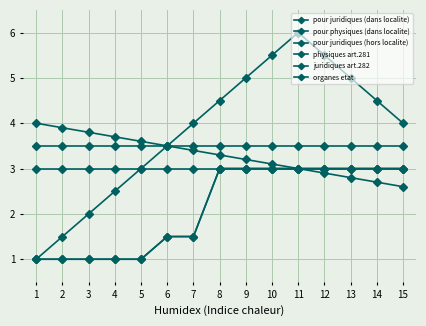

What is the value of the pour physiques (dans localite) point at the 14th from the left?

3.0